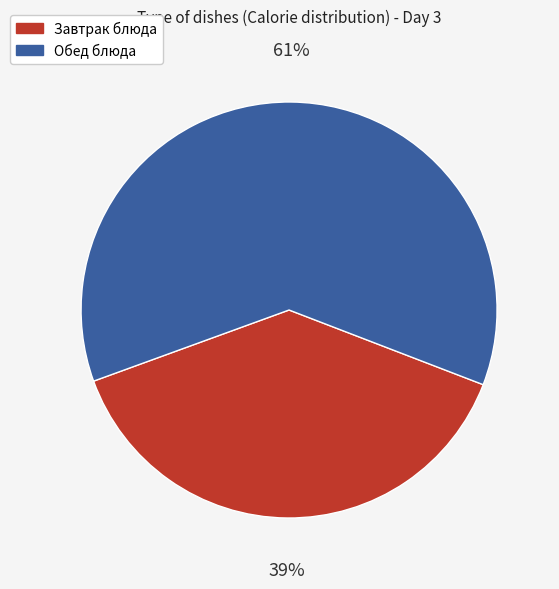

Does any single category account for the majority?

Yes